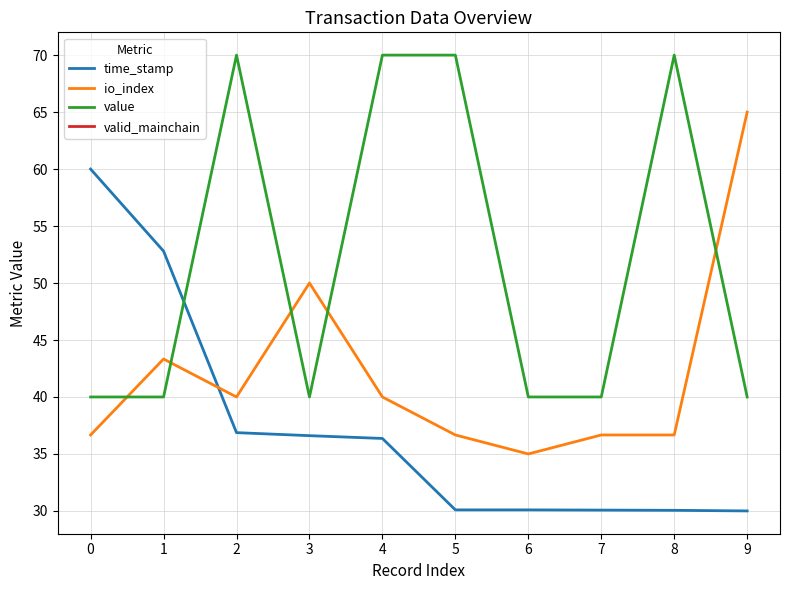

True or false: value and valid_mainchain intersect in this chart.

False